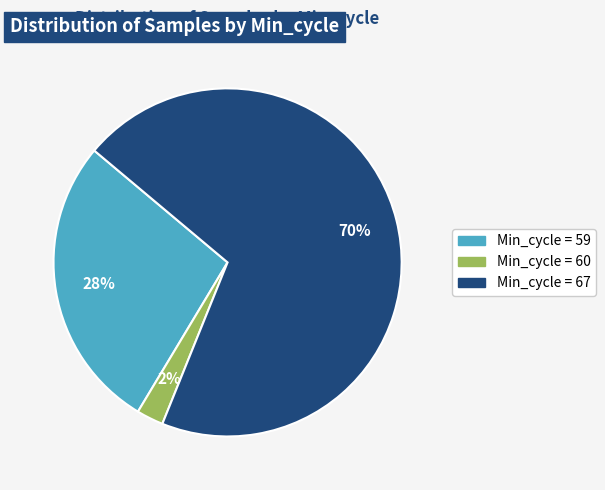

Is there a majority slice in this chart?

Yes